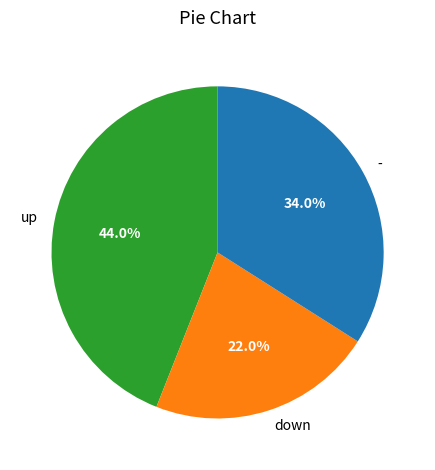

Is there a majority slice in this chart?

No